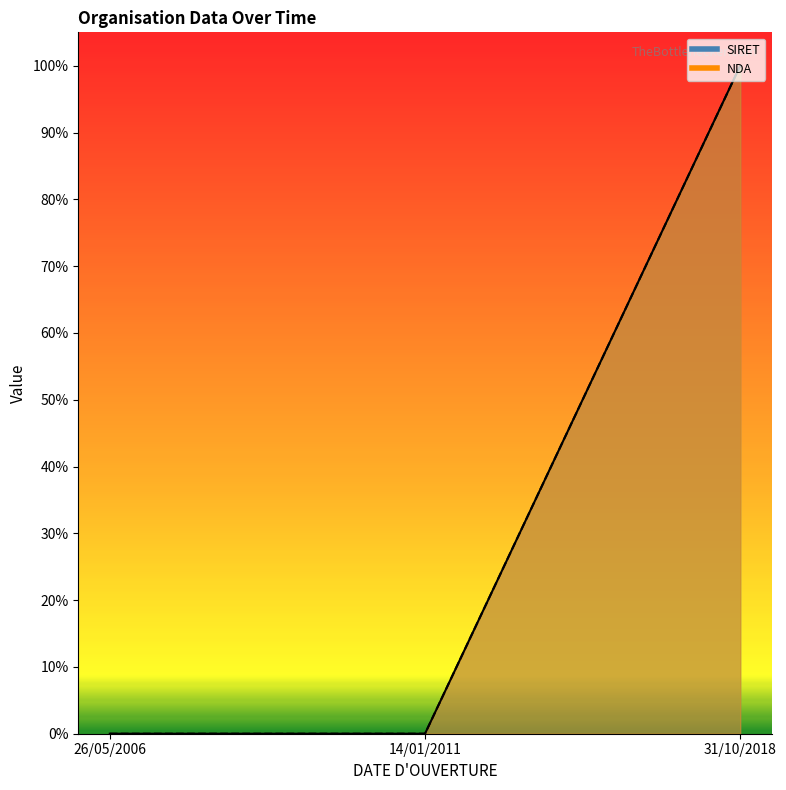

Rank the series by their maximum value, from highest to lowest.

SIRET line, NDA line